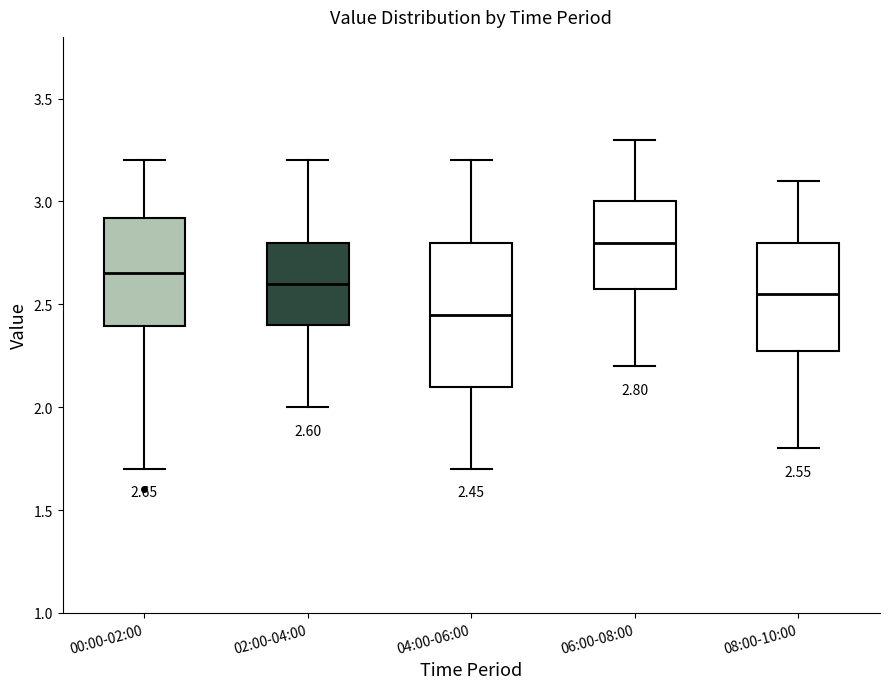

Comparing the boxes themselves (not the whiskers), which one is the tallest?

04:00-06:00